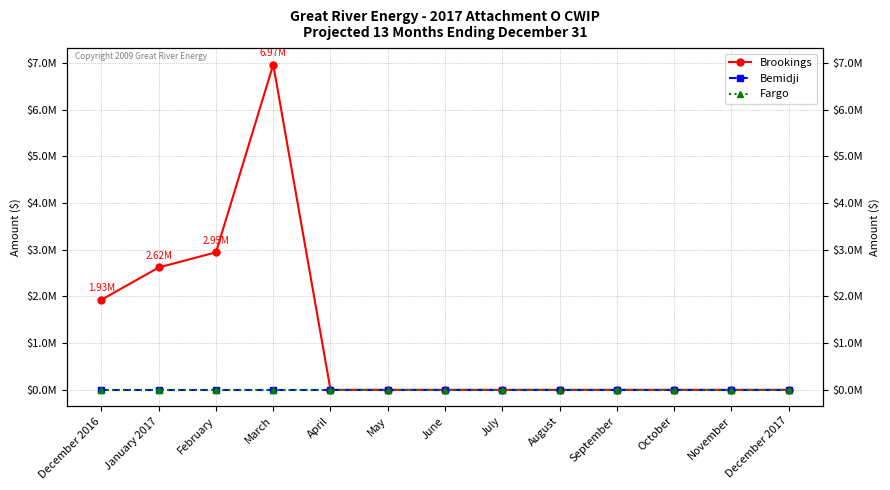

True or false: Bemidji has more than 2 points higher than both neighbors.

False